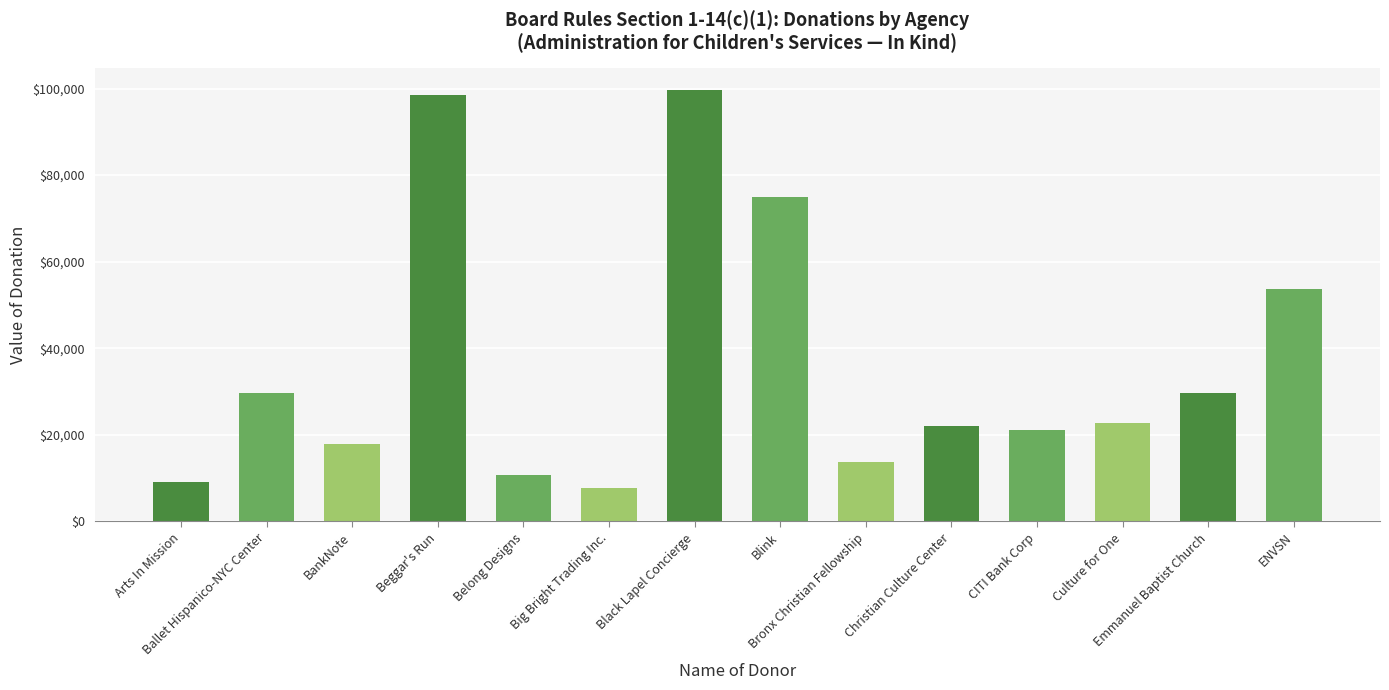

What is the value of the 2nd bar from the left?

29651